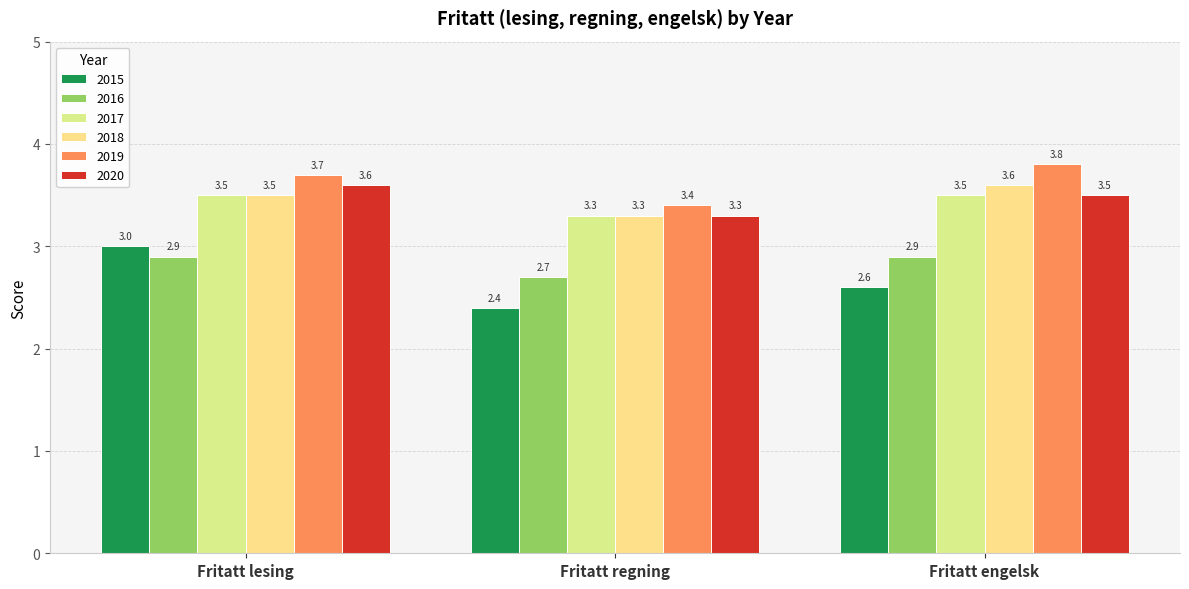

The 2016 series shows 2.9 at Fritatt engelsk. True or false?

True